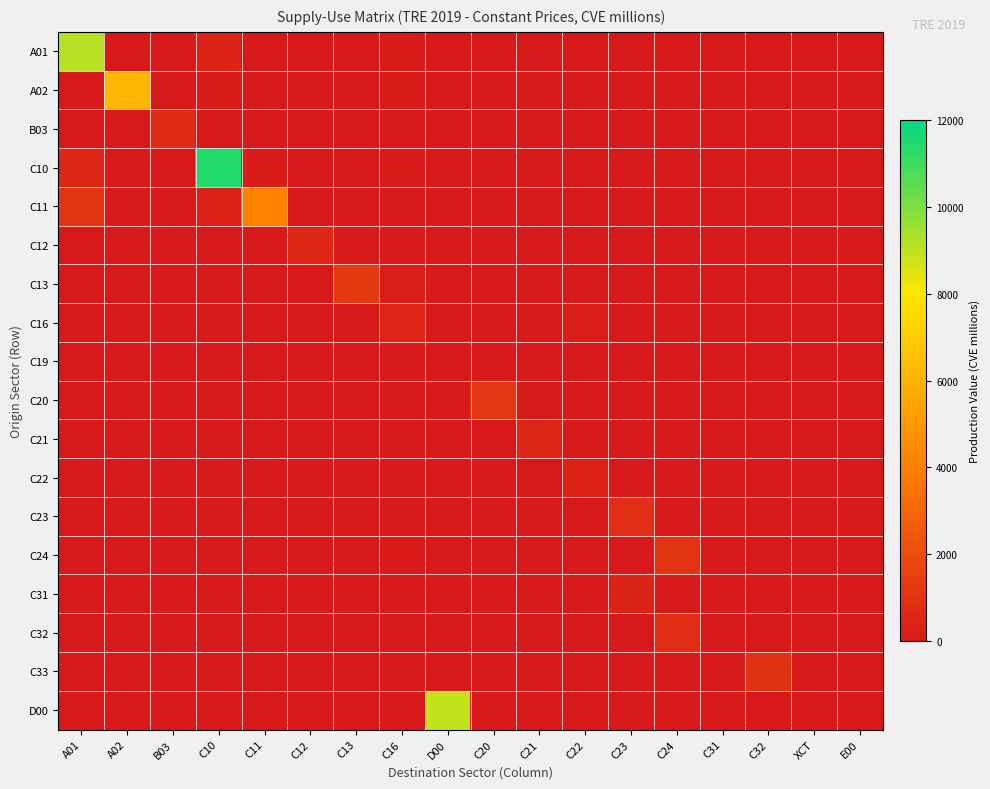

At how many categories does at least one series exceed 8845?

3